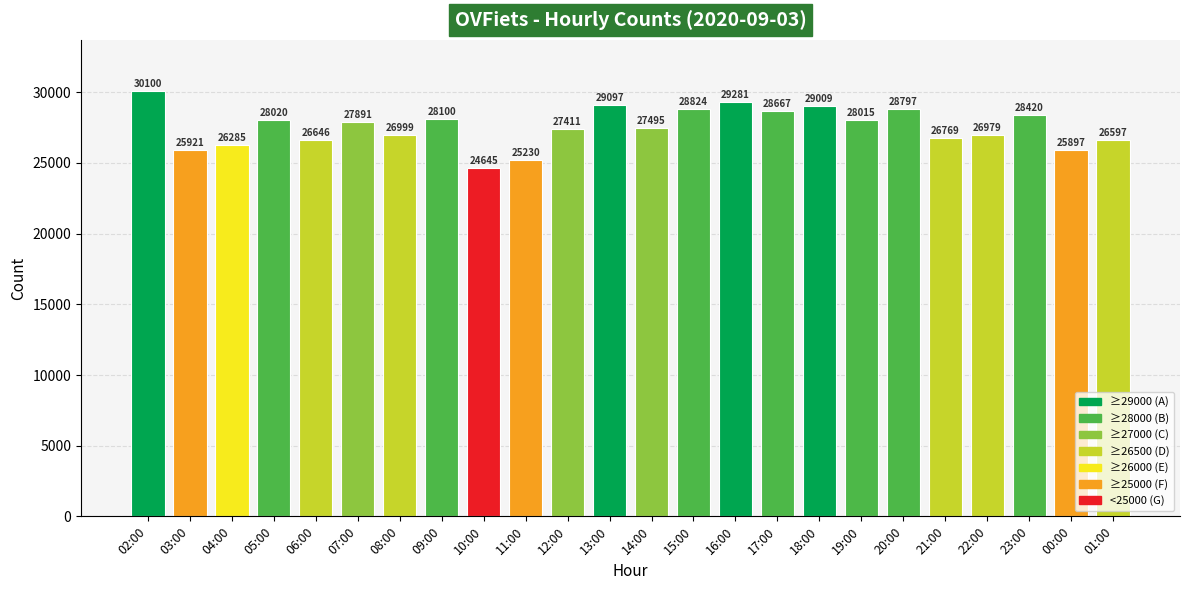

What is the greatest value displayed?

30100